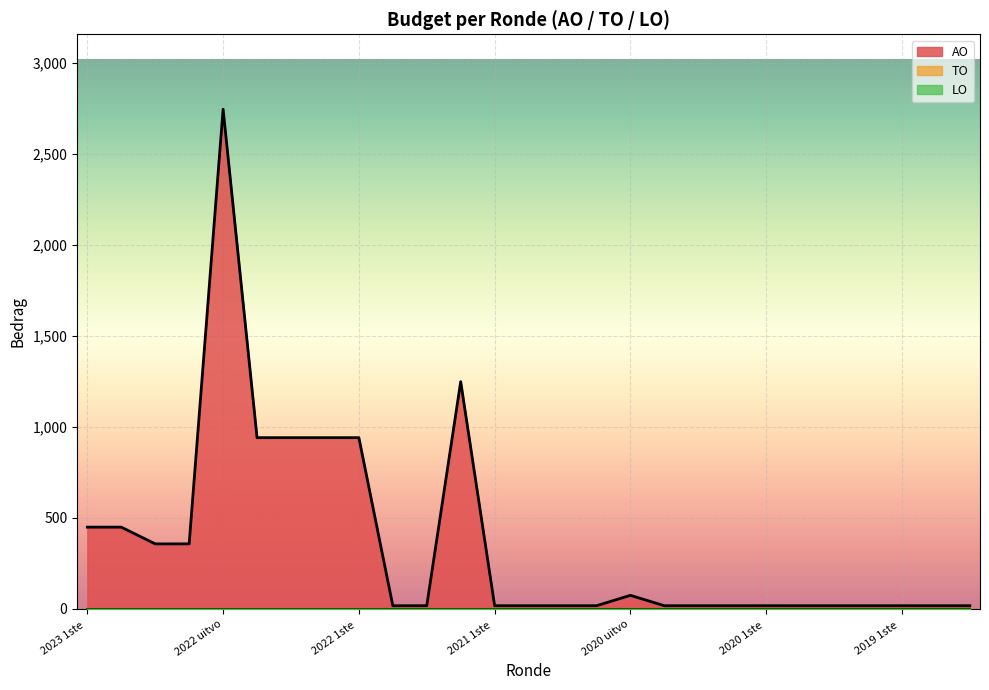

Reading left to right, list all the values displayed in this chart.

AO: 2023 1ste aanpassing goedgekeurd=448	2023 1ste aanpassing ontwerp=448	2023 Opmaak goedgekeurd=356	2023 Opmaak ontwerp=356	2022 uitvoering=2746	2022 2de aanpassing goedgekeurd=940	2022 2de aanpassing ontwerp=940	2022 1ste aanpassing goedgekeurd=940	2022 1ste aanpassing ontwerp=940	2022 Opmaak goedgekeurd=16	2022 Opmaak ontwerp=16	2021 uitvoering=1248	2021 1ste aanpassing goedgekeurd=16	2021 1ste aanpassing ontwerp=16	2021 Opmaak goedgekeurd=16	2021 Opmaak ontwerp=16	2020 uitvoering=73	2020 2de aanpassing goedgekeurd=16	2020 2de aanpassing ontwerp=16	2020 1ste aanpassing goedgekeurd=16	2020 1ste aanpassing ontwerp=16	2020 Opmaak goedgekeurd=16	2020 Opmaak ontwerp=16	2019 1ste aanpassing goedgekeurd=16	2019 1ste aanpassing ontwerp=16	2019 opmaak goedgekeurd=16	2019 opmaak ontwerp=16
TO: 2023 1ste aanpassing goedgekeurd=0	2023 1ste aanpassing ontwerp=0	2023 Opmaak goedgekeurd=0	2023 Opmaak ontwerp=0	2022 uitvoering=0	2022 2de aanpassing goedgekeurd=0	2022 2de aanpassing ontwerp=0	2022 1ste aanpassing goedgekeurd=0	2022 1ste aanpassing ontwerp=0	2022 Opmaak goedgekeurd=0	2022 Opmaak ontwerp=0	2021 uitvoering=0	2021 1ste aanpassing goedgekeurd=0	2021 1ste aanpassing ontwerp=0	2021 Opmaak goedgekeurd=0	2021 Opmaak ontwerp=0	2020 uitvoering=0	2020 2de aanpassing goedgekeurd=0	2020 2de aanpassing ontwerp=0	2020 1ste aanpassing goedgekeurd=0	2020 1ste aanpassing ontwerp=0	2020 Opmaak goedgekeurd=0	2020 Opmaak ontwerp=0	2019 1ste aanpassing goedgekeurd=0	2019 1ste aanpassing ontwerp=0	2019 opmaak goedgekeurd=0	2019 opmaak ontwerp=0
LO: 2023 1ste aanpassing goedgekeurd=0	2023 1ste aanpassing ontwerp=0	2023 Opmaak goedgekeurd=0	2023 Opmaak ontwerp=0	2022 uitvoering=0	2022 2de aanpassing goedgekeurd=0	2022 2de aanpassing ontwerp=0	2022 1ste aanpassing goedgekeurd=0	2022 1ste aanpassing ontwerp=0	2022 Opmaak goedgekeurd=0	2022 Opmaak ontwerp=0	2021 uitvoering=0	2021 1ste aanpassing goedgekeurd=0	2021 1ste aanpassing ontwerp=0	2021 Opmaak goedgekeurd=0	2021 Opmaak ontwerp=0	2020 uitvoering=0	2020 2de aanpassing goedgekeurd=0	2020 2de aanpassing ontwerp=0	2020 1ste aanpassing goedgekeurd=0	2020 1ste aanpassing ontwerp=0	2020 Opmaak goedgekeurd=0	2020 Opmaak ontwerp=0	2019 1ste aanpassing goedgekeurd=0	2019 1ste aanpassing ontwerp=0	2019 opmaak goedgekeurd=0	2019 opmaak ontwerp=0